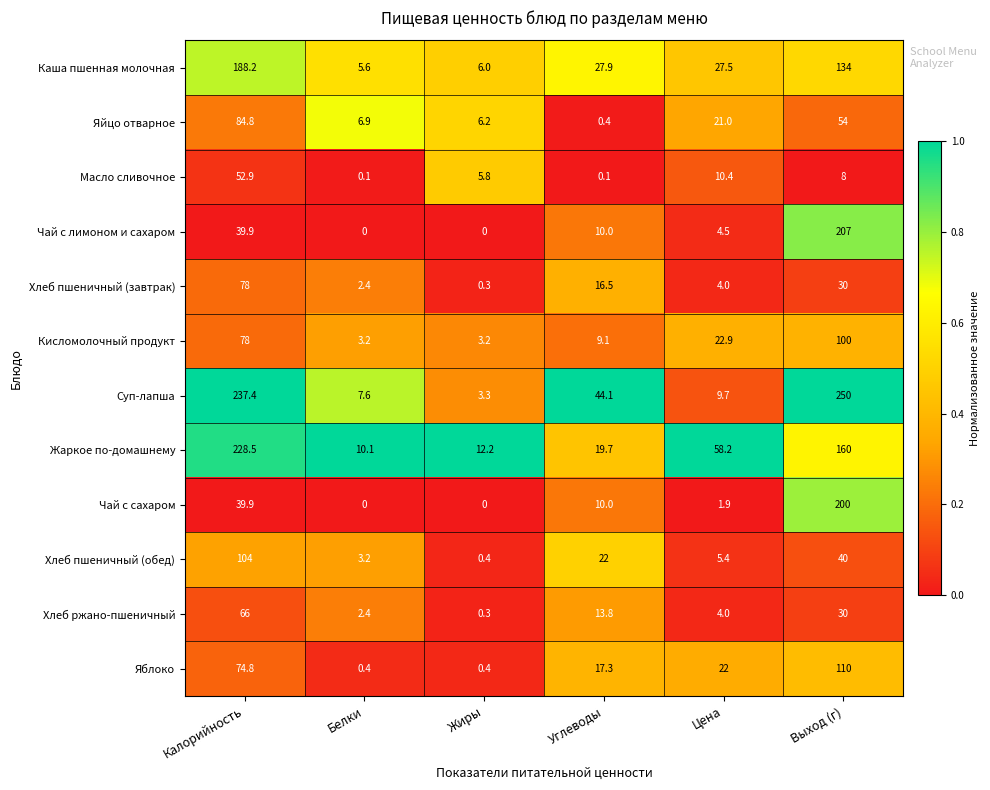

The Чай с лимоном и сахаром series shows 8.1 at Калорийность. True or false?

False